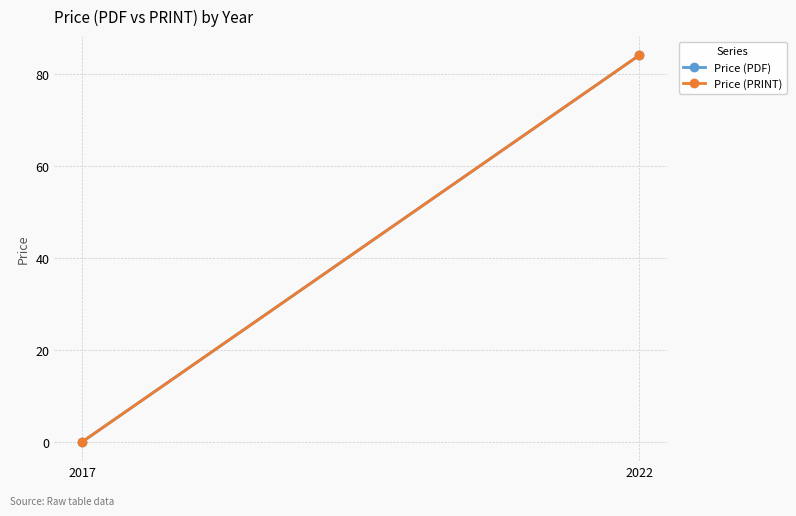

List the series in order of their peak value, highest first.

Price (PDF), Price (PRINT)